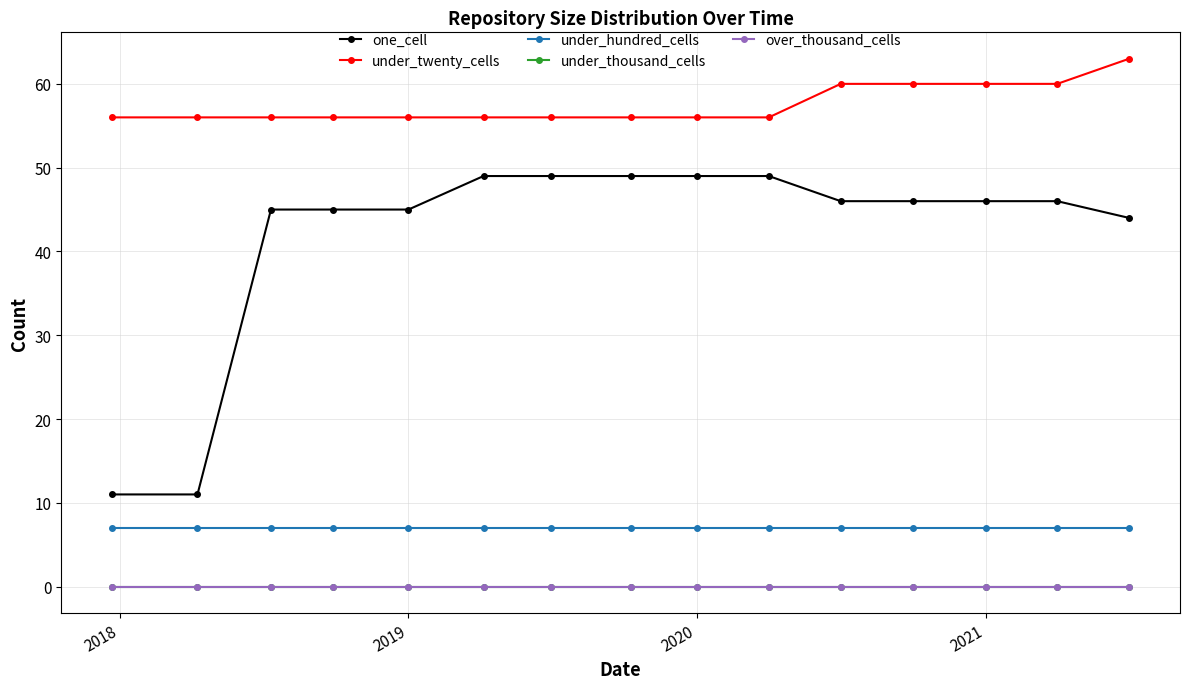

Is this an area chart (filled region under the line)?

No